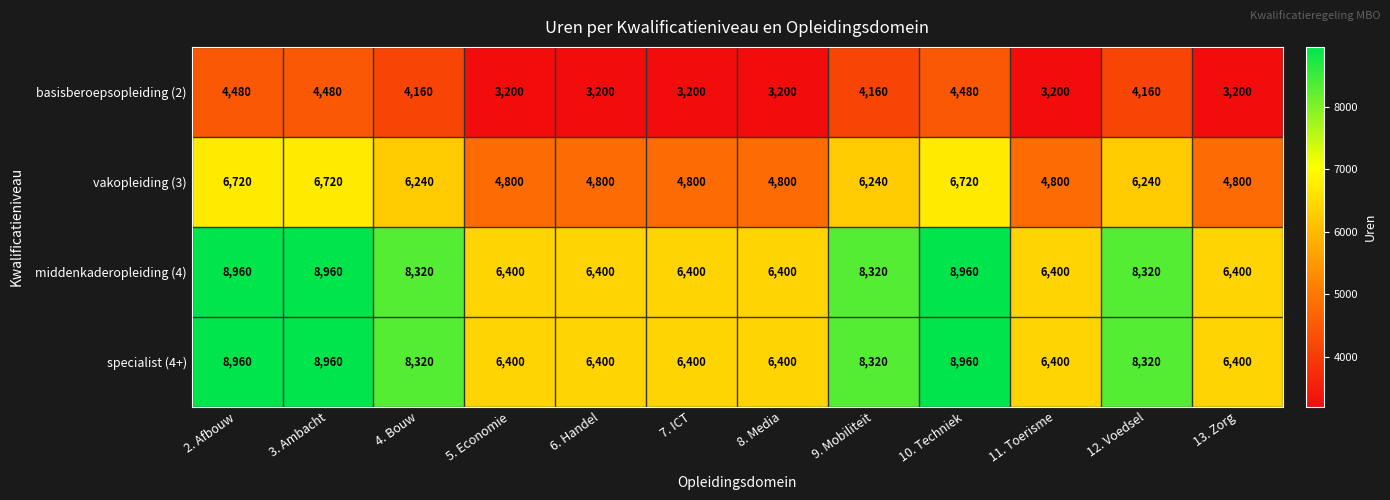

Where does the vakopleiding (3) series first go above 6240?

2. Afbouw